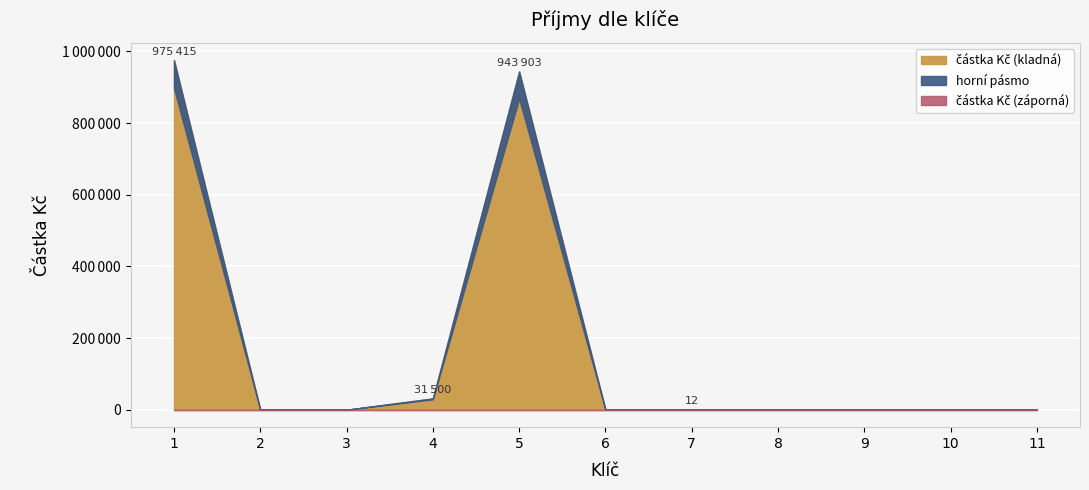

Where is the first local minimum?

6